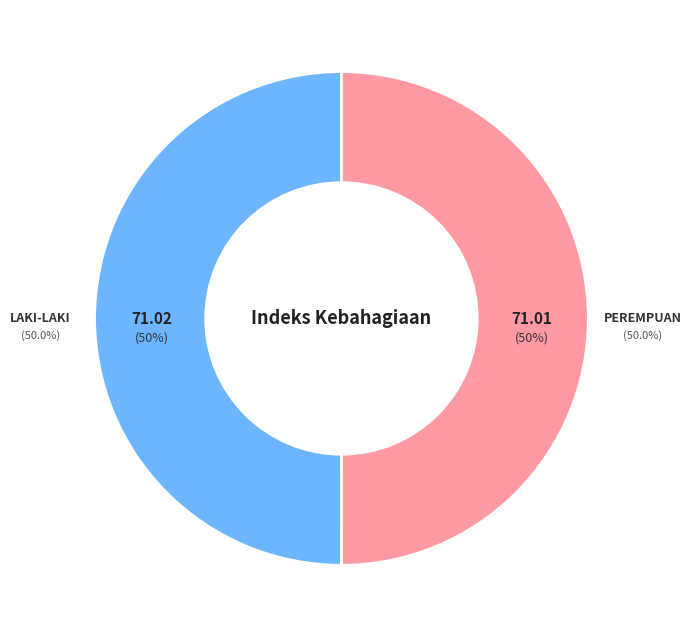

Is there a majority slice in this chart?

Yes